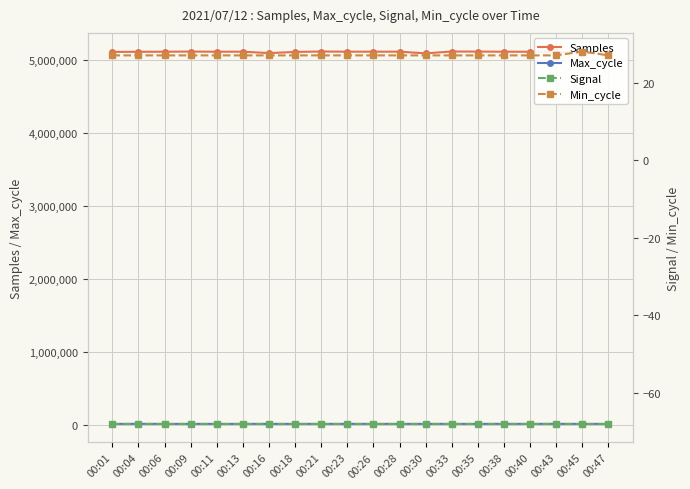

The Max_cycle series shows 19980 at 00:11. True or false?

True